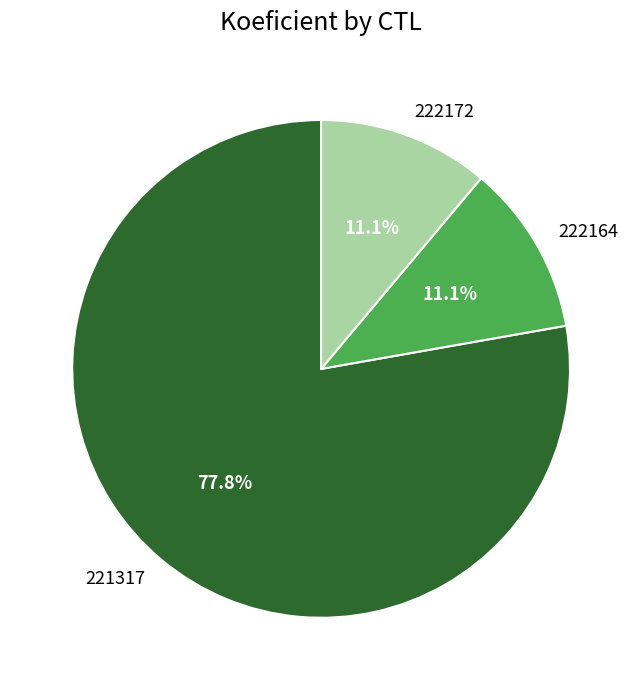

What is the largest slice in the pie chart?

221317